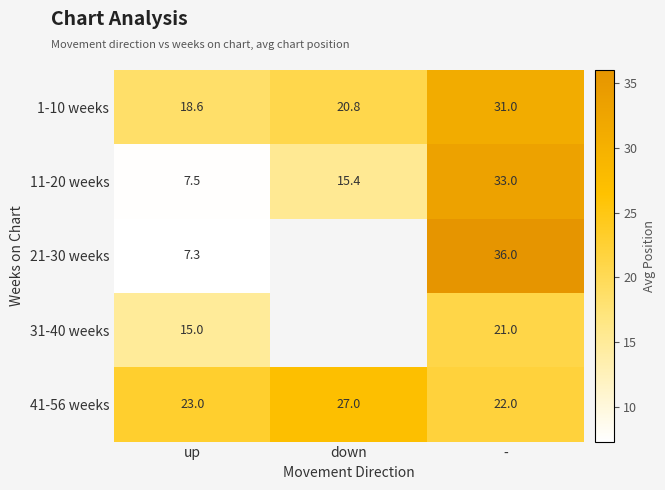

The value of 21-30 weeks at up is 1.9. True or false?

False